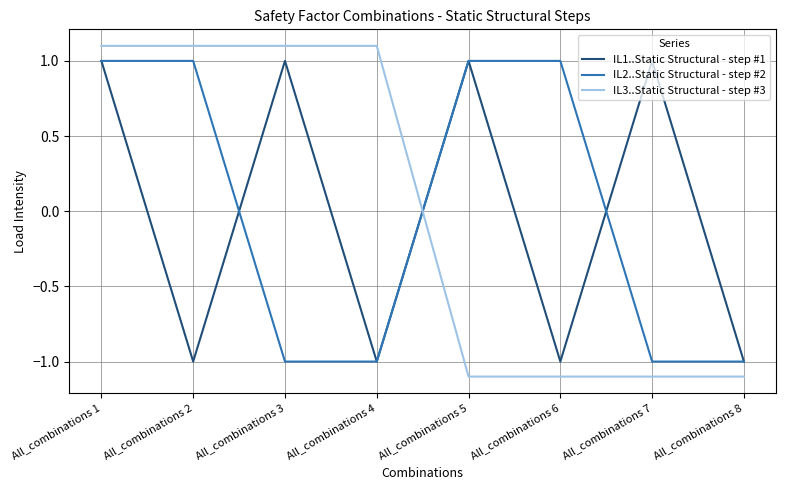

Reading right to left, transcribe all the data shown in this chart.

IL1..Static Structural - step #1: -1.0	1.0	-1.0	1.0	-1.0	1.0	-1.0	1.0
IL2..Static Structural - step #2: -1.0	-1.0	1.0	1.0	-1.0	-1.0	1.0	1.0
IL3..Static Structural - step #3: -1.1	-1.1	-1.1	-1.1	1.1	1.1	1.1	1.1